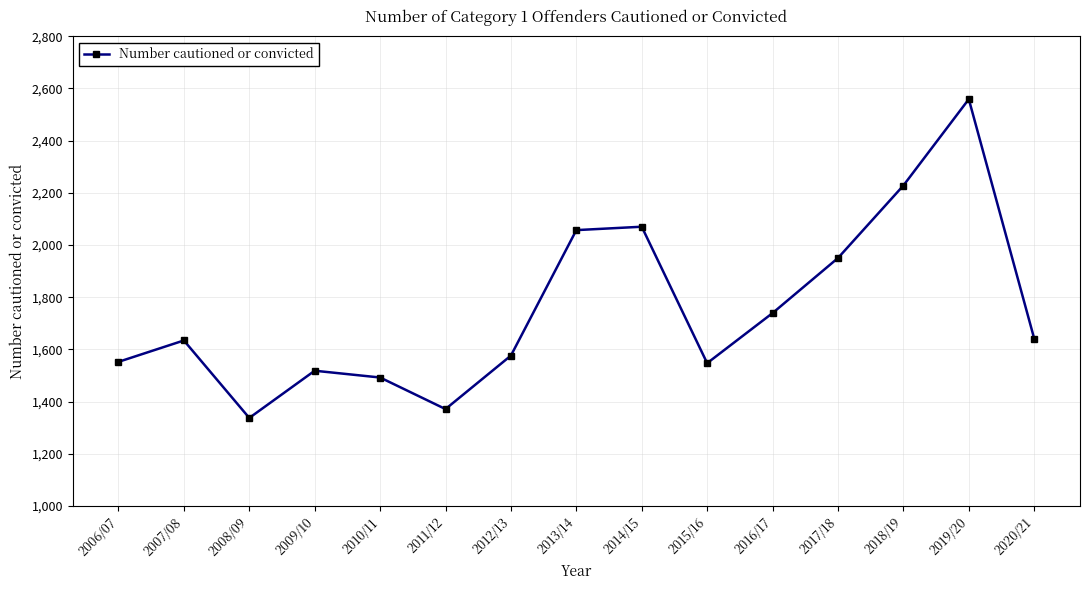

How many lines are shown in the chart?

1